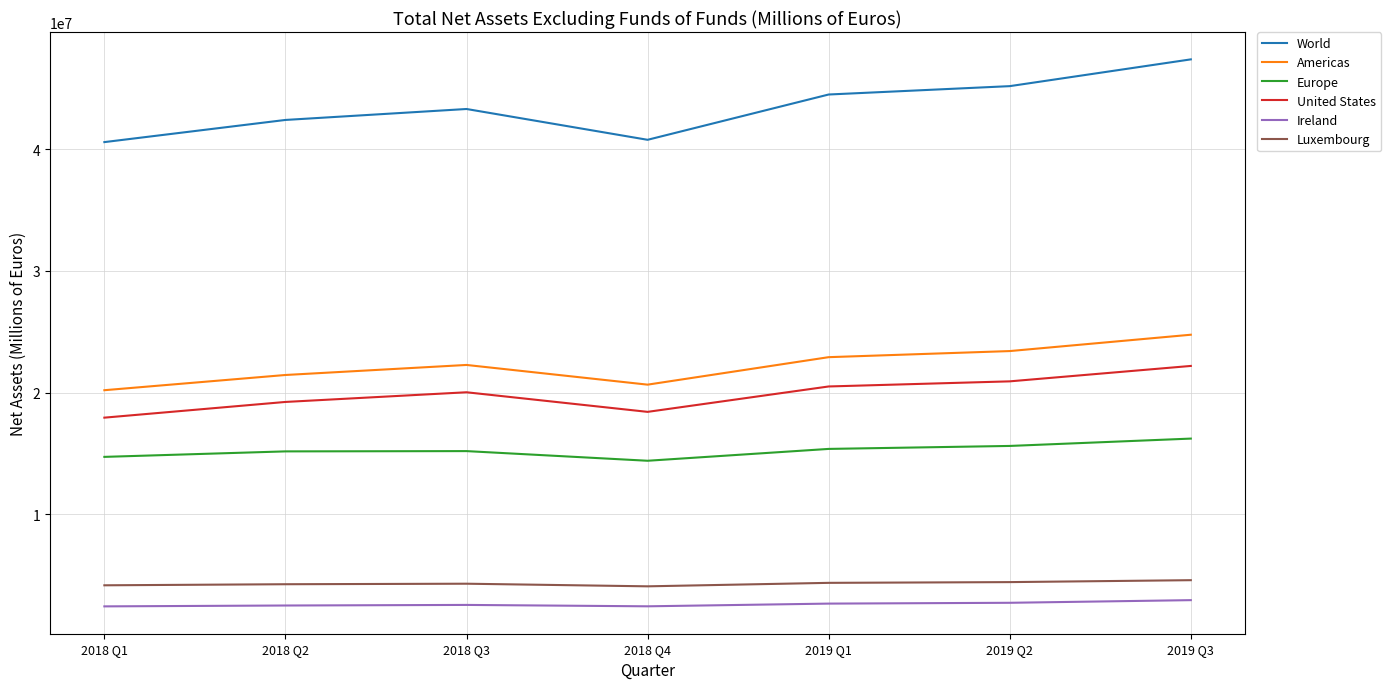

Which series has the widest spread of values?

World